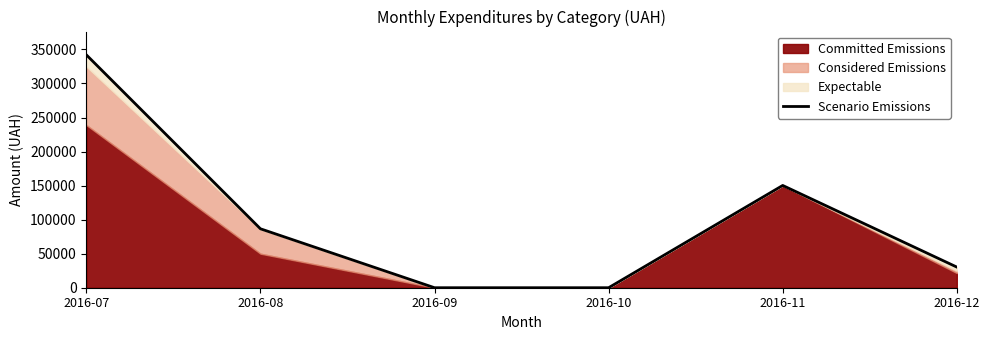

How many points are higher than both their immediate neighbors (excluding endpoints)?

1